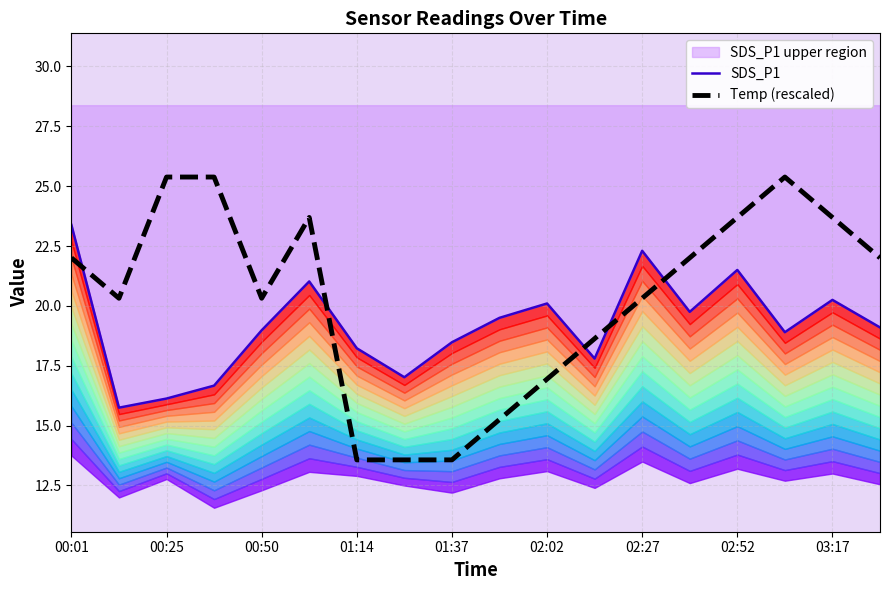

What is the maximum value for Temp (rescaled)?

25.4